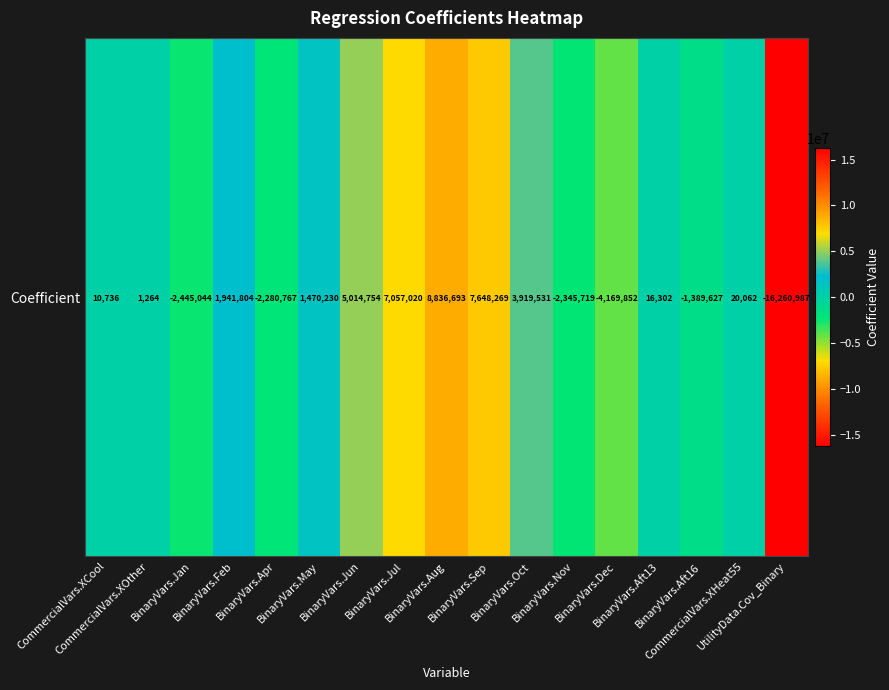

The chart shows a value of 7057020.0 at BinaryVars.Jul. True or false?

True